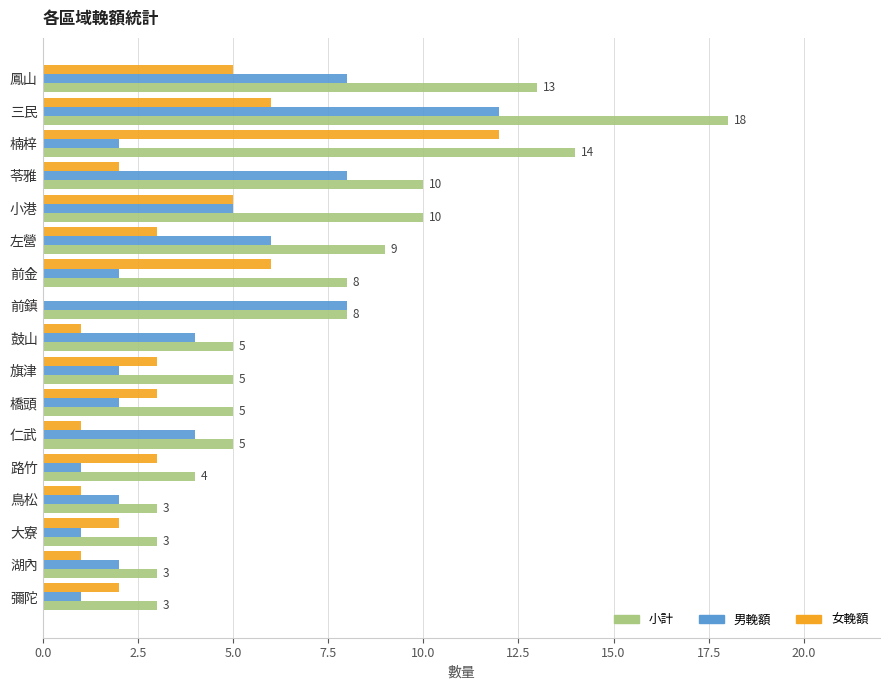

Is the value of 女輓額 at 小港 greater than the value of 小計 at 路竹?

Yes